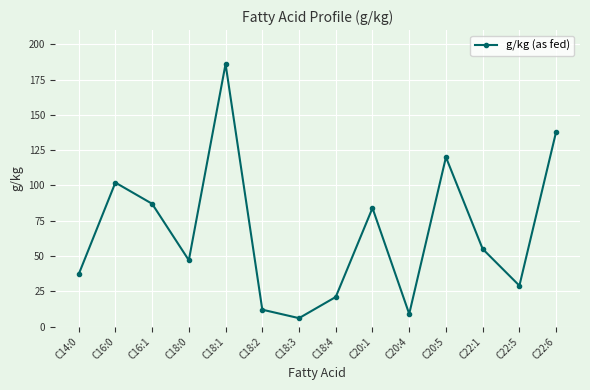

Which category has the lowest value across all series?

C18:3